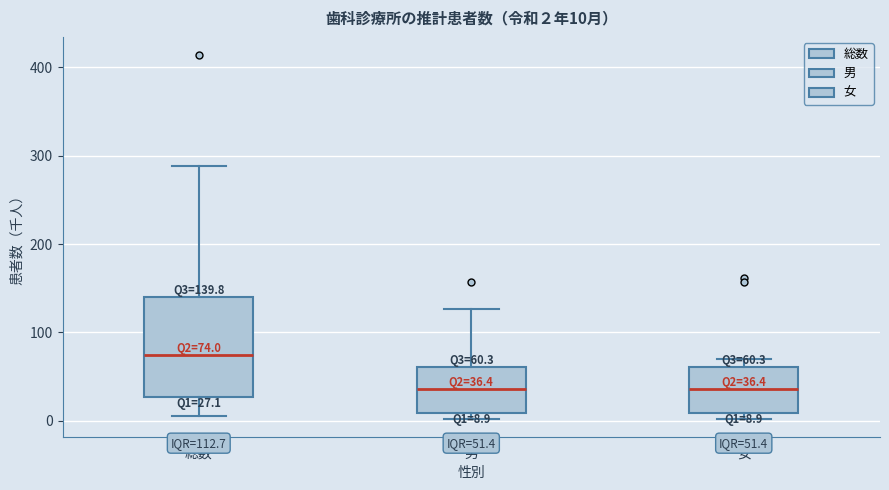

Which box is the tallest, from its lower edge to its upper edge?

総数